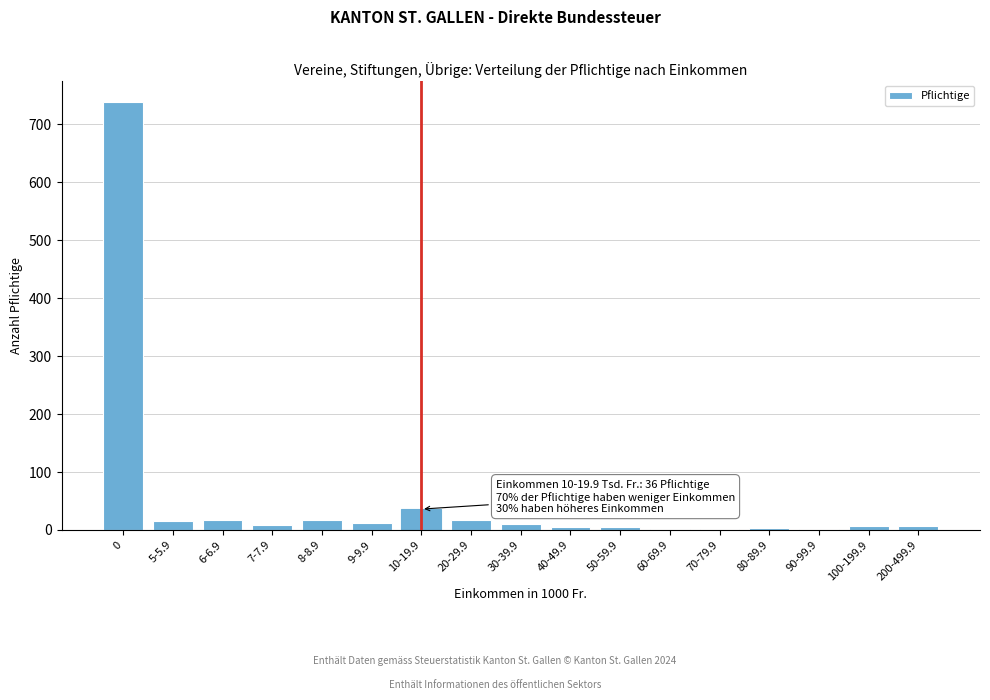

What is the change in value from 6-6.9 to 10-19.9?

+19